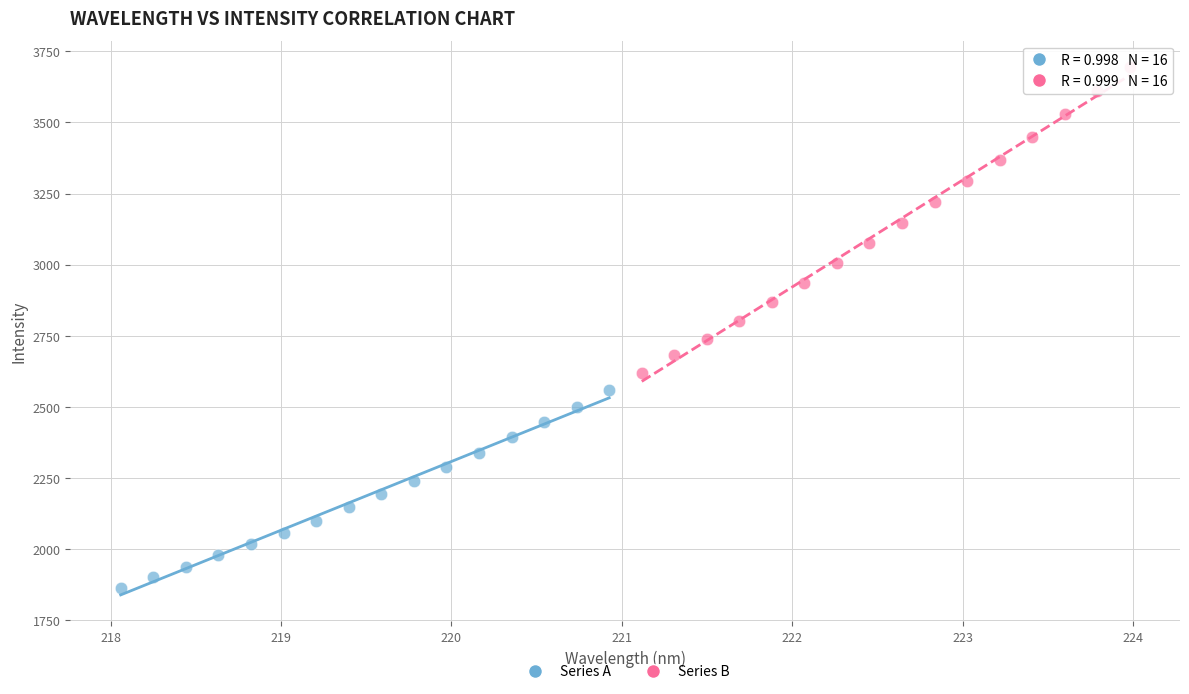

Which series has the widest spread of Y values?

Series B